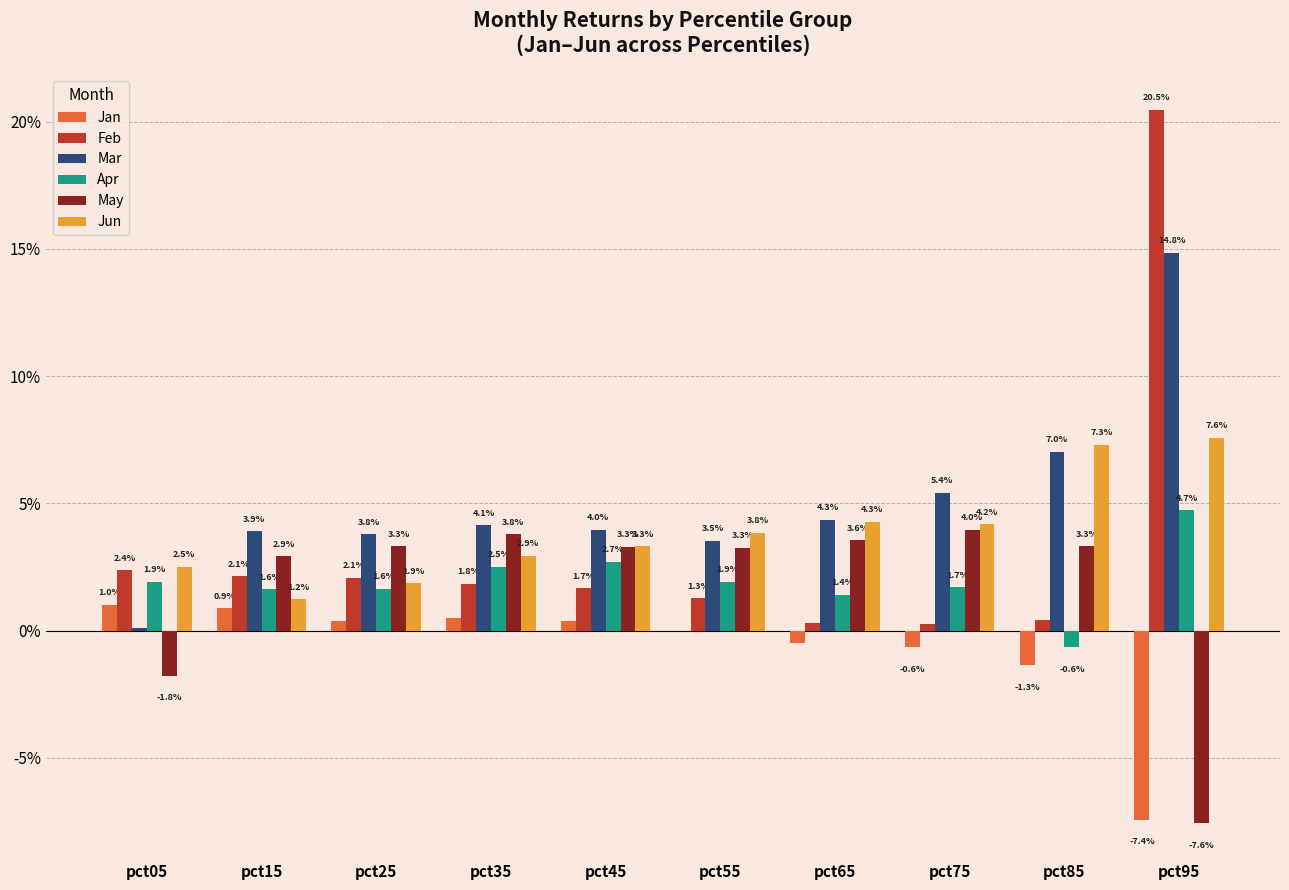

True or false: Jun has a value of 0.1 at pct45.

False